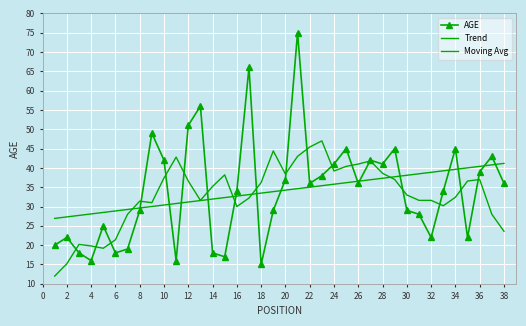

What is the highest value of the AGE series?

75.0